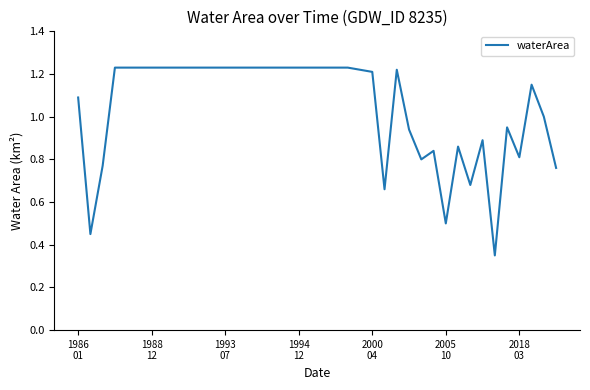

How many series are shown in this chart?

1